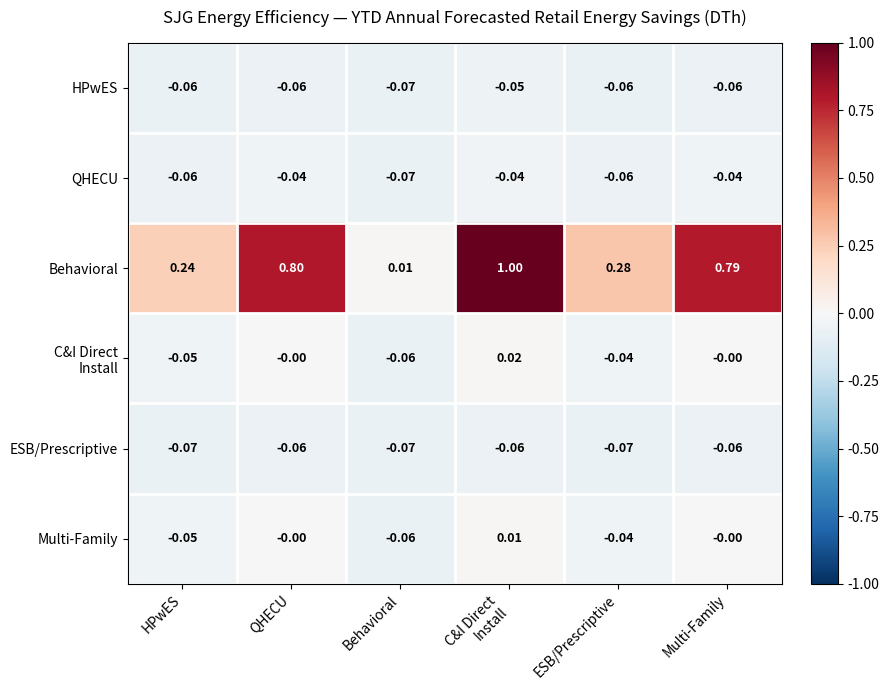

Which series has the largest total across all categories?

Behavioral